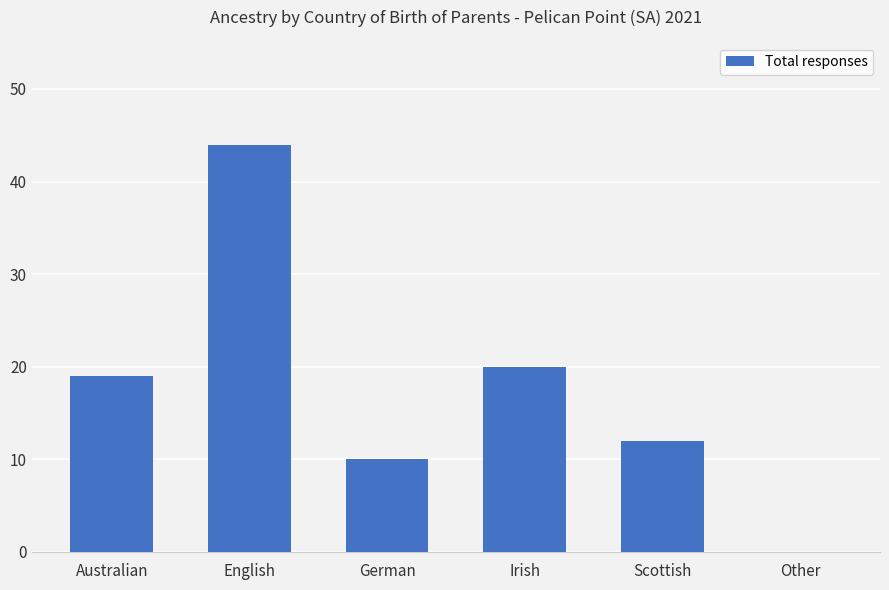

What is the change in value from Irish to Other?

-20